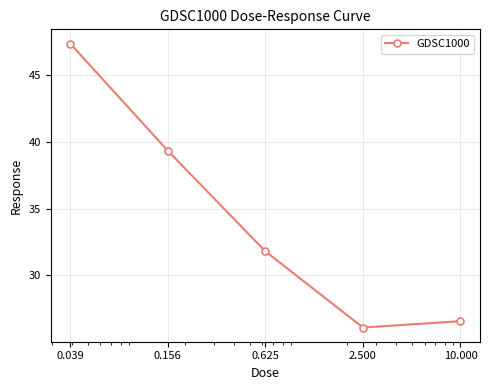

How many data points are less than 31?

2